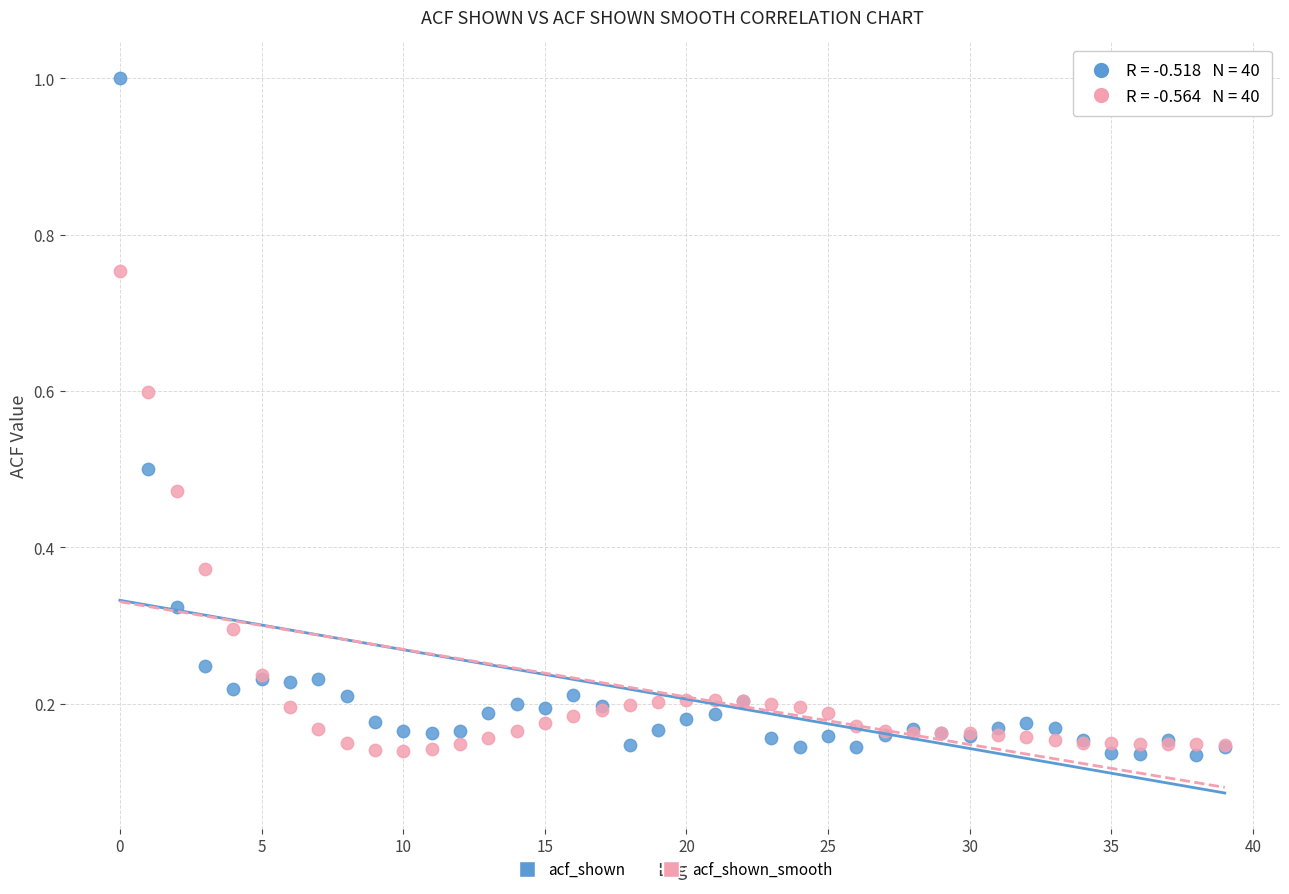

Which series contains the highest Y value?

acf_shown